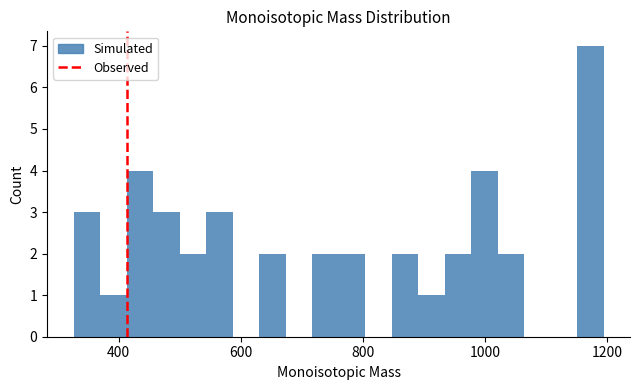

Around what value on the x-axis is the tallest bar? Give the approximate position of its centre, as read against the axis.

1180